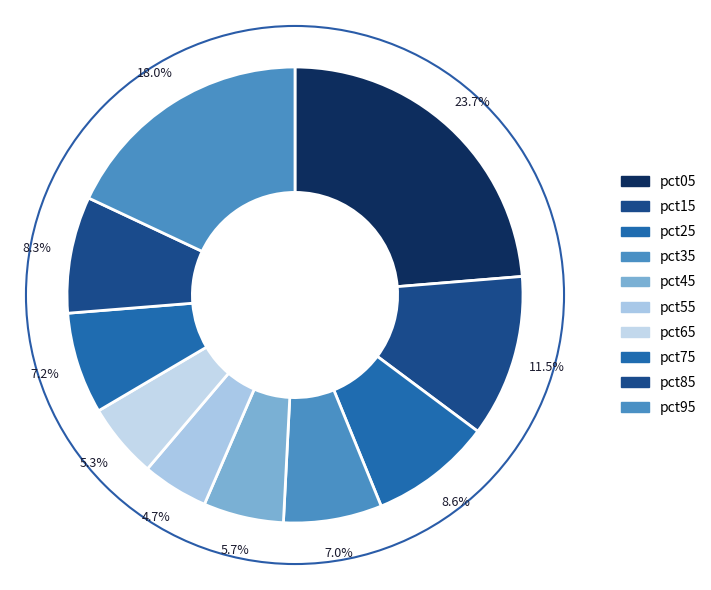

Count the number of slices in the pie.

10